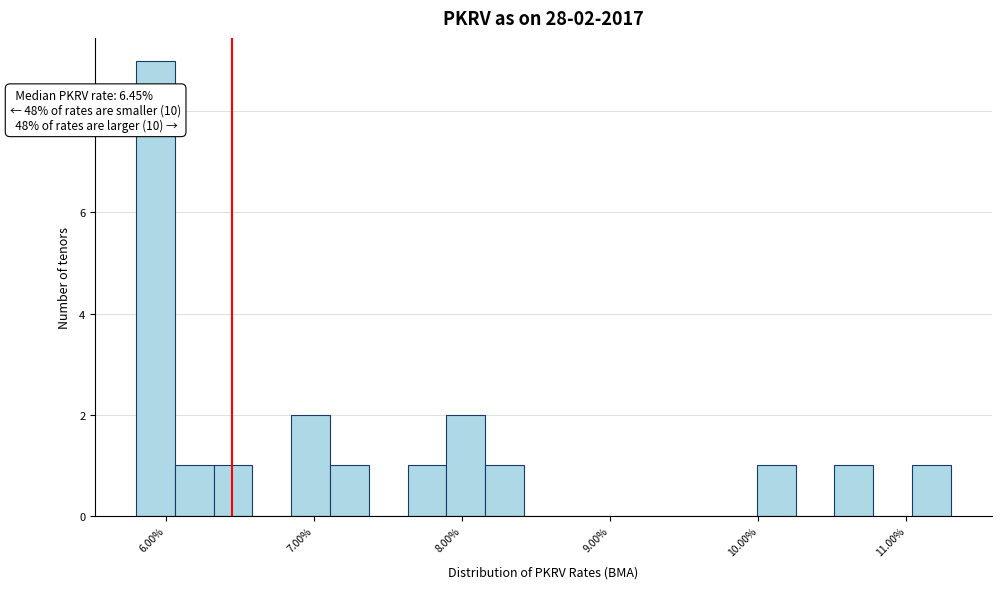

Read against the x-axis, roughly where is the centre of the tallest bar?

5.9